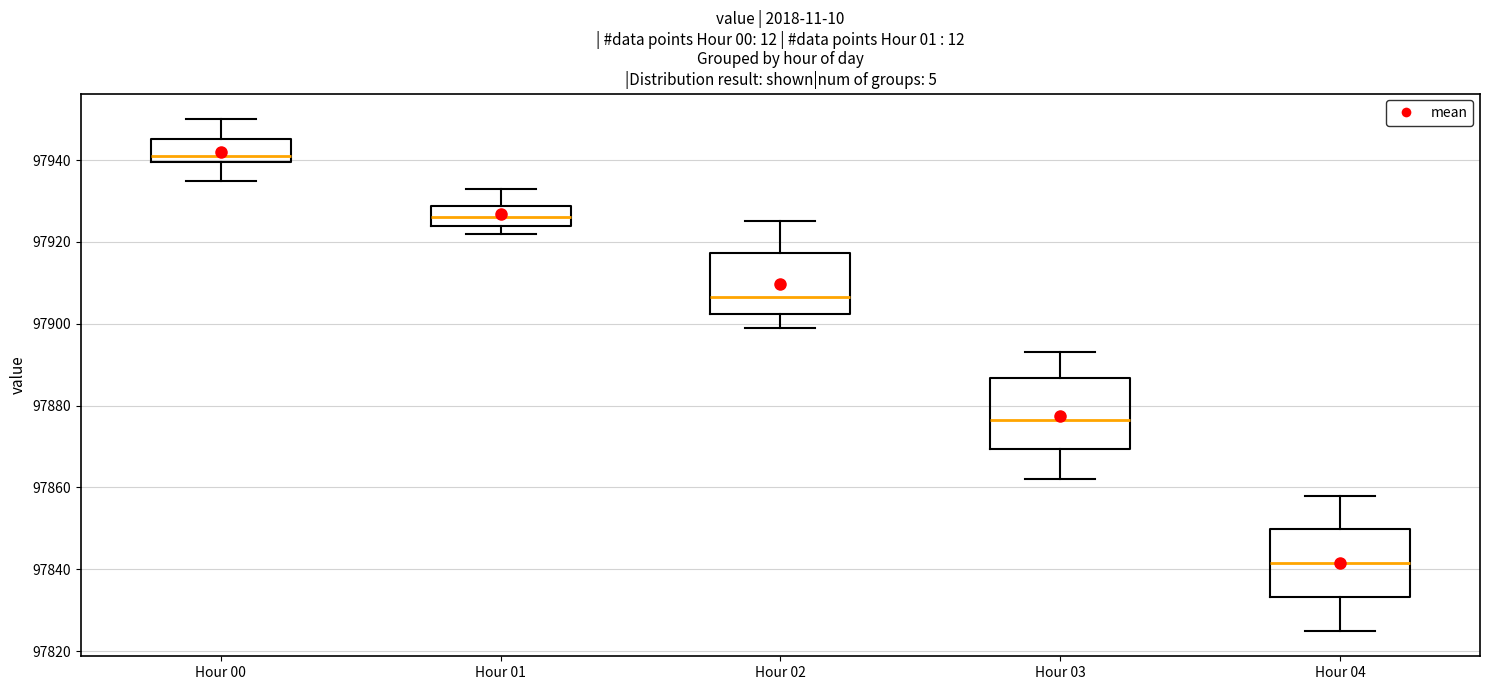

Reading left to right, transcribe this box plot: for each box, give where its median line is, the range the box spans, and where its two whiskers end, as read against the y-axis. The values are not printed on the chart, so give them approximately, as read against the axis.

Hour 00: median 97942, box 97940 to 97946, whiskers 97936 to 97950
Hour 01: median 97926, box 97924 to 97928, whiskers 97922 to 97934
Hour 02: median 97906, box 97902 to 97918, whiskers 97900 to 97926
Hour 03: median 97876, box 97870 to 97886, whiskers 97862 to 97894
Hour 04: median 97842, box 97834 to 97850, whiskers 97826 to 97858